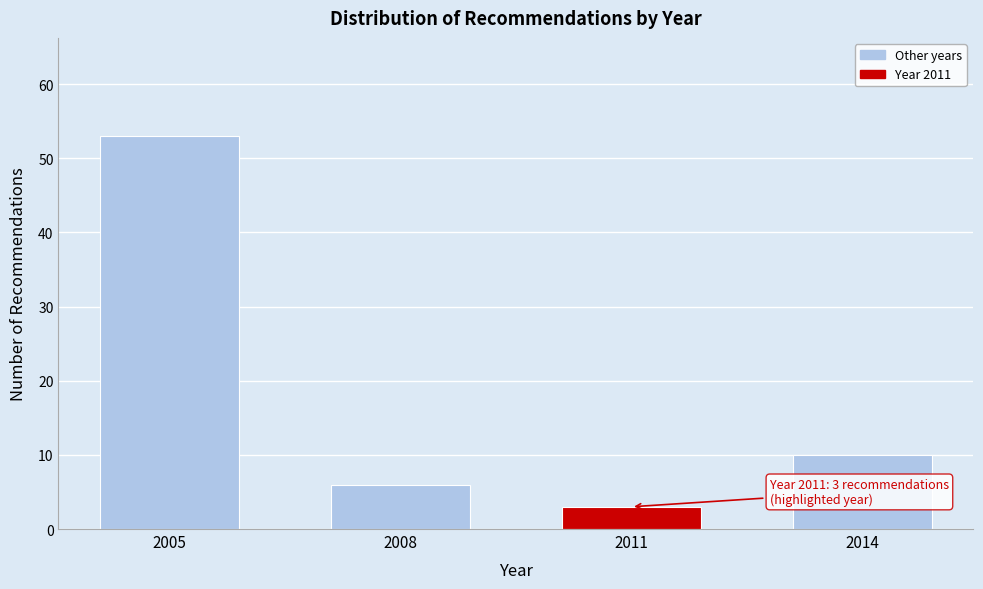

Reading left to right, extract all data points from this chart.

2005=53	2008=6	2011=3	2014=10